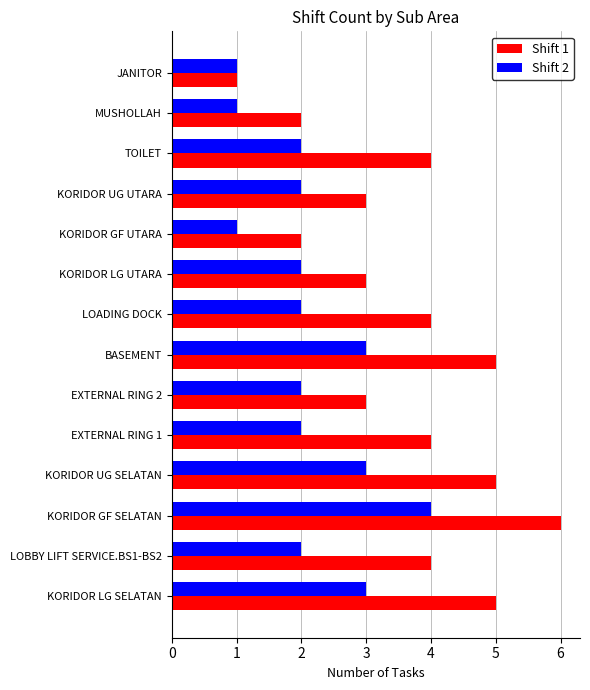

List the series in order of their overall mean, lowest first.

Shift 2, Shift 1